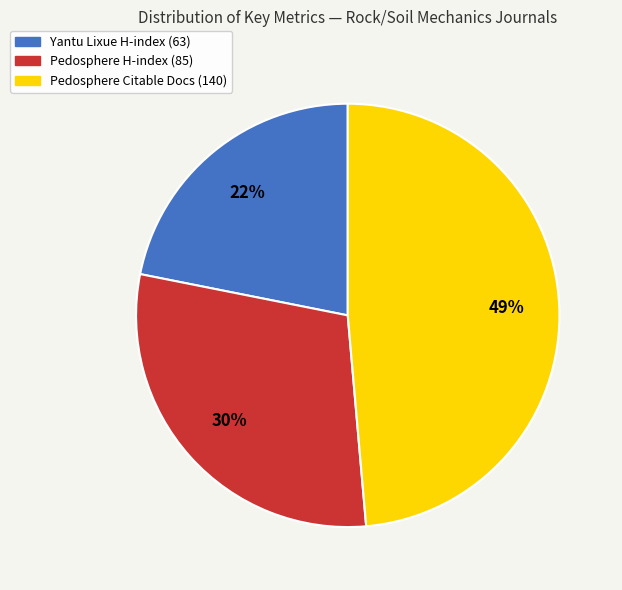

Is there any slice that represents more than half of the pie?

No